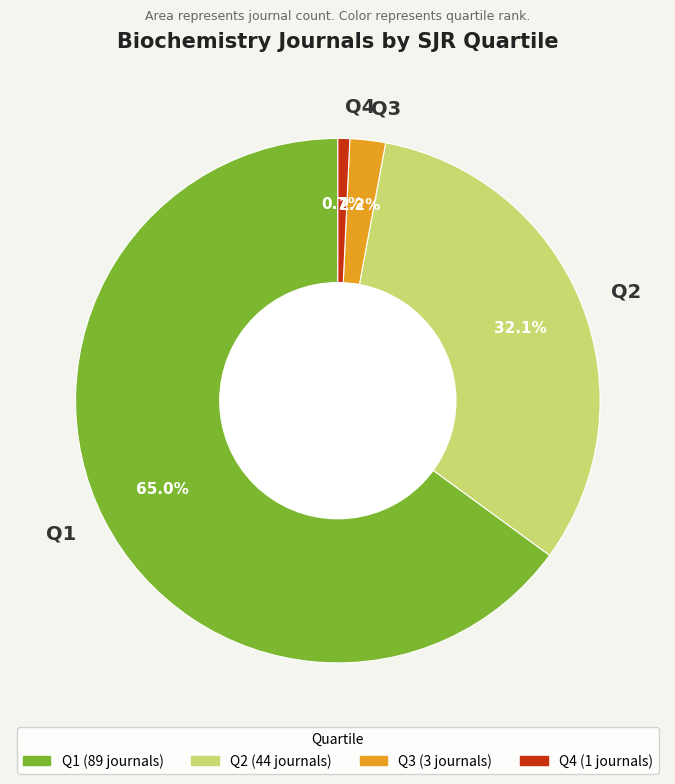

To the nearest percent, what percentage of the pie is Q3?

2%